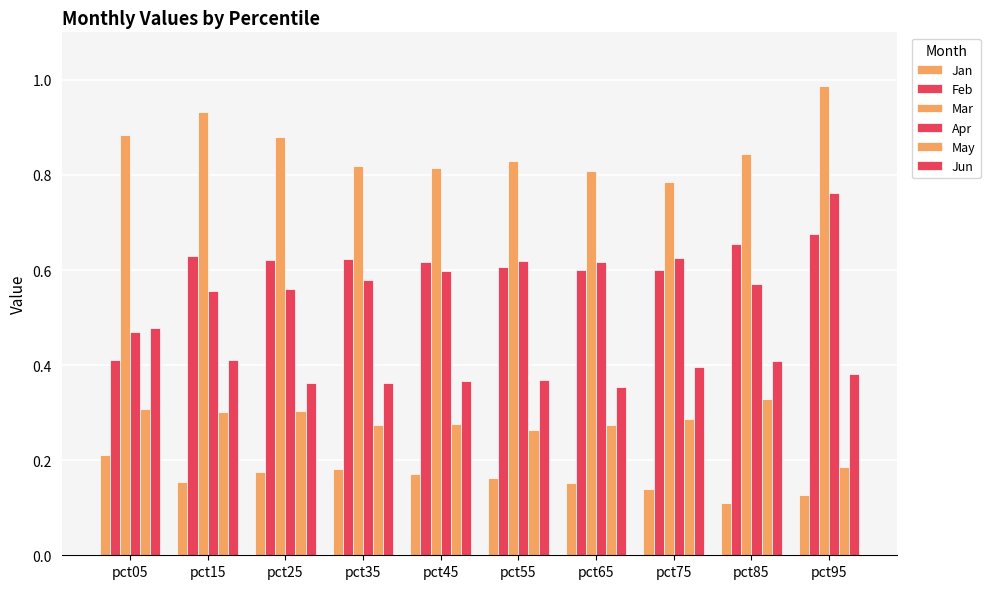

What is the lowest value of the Jun series?

0.4